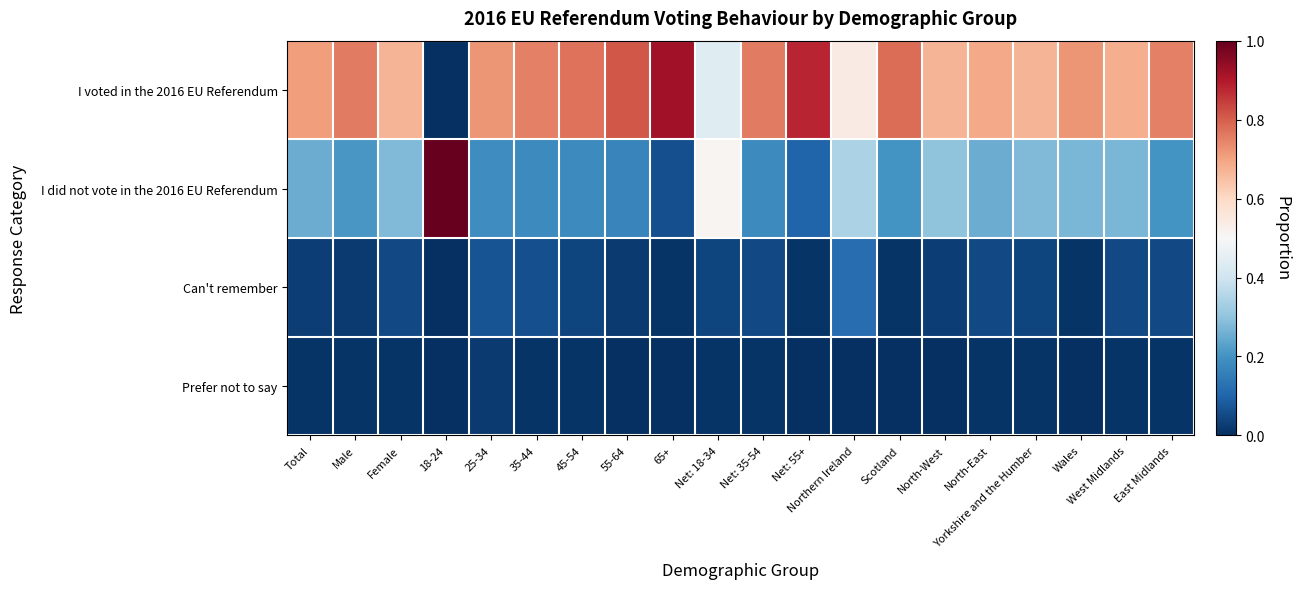

Which has a higher value, North-West or Yorkshire and the Humber?

North-West